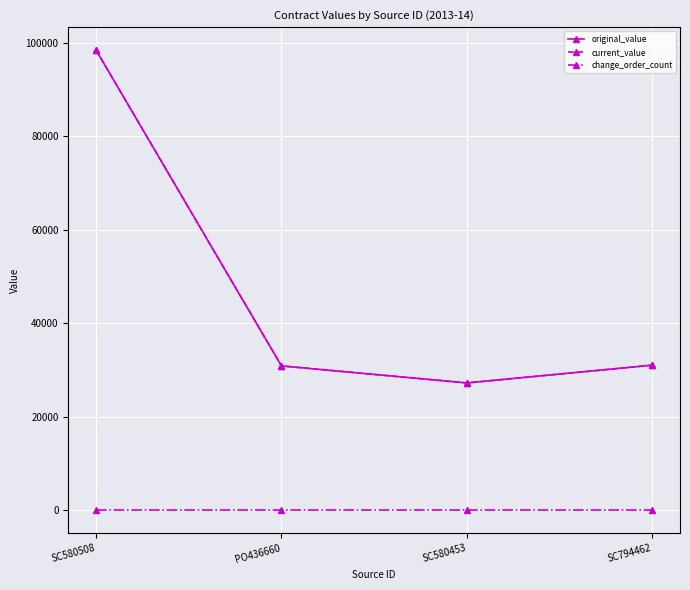

What is the label of the 2nd point from the right?

SC580453